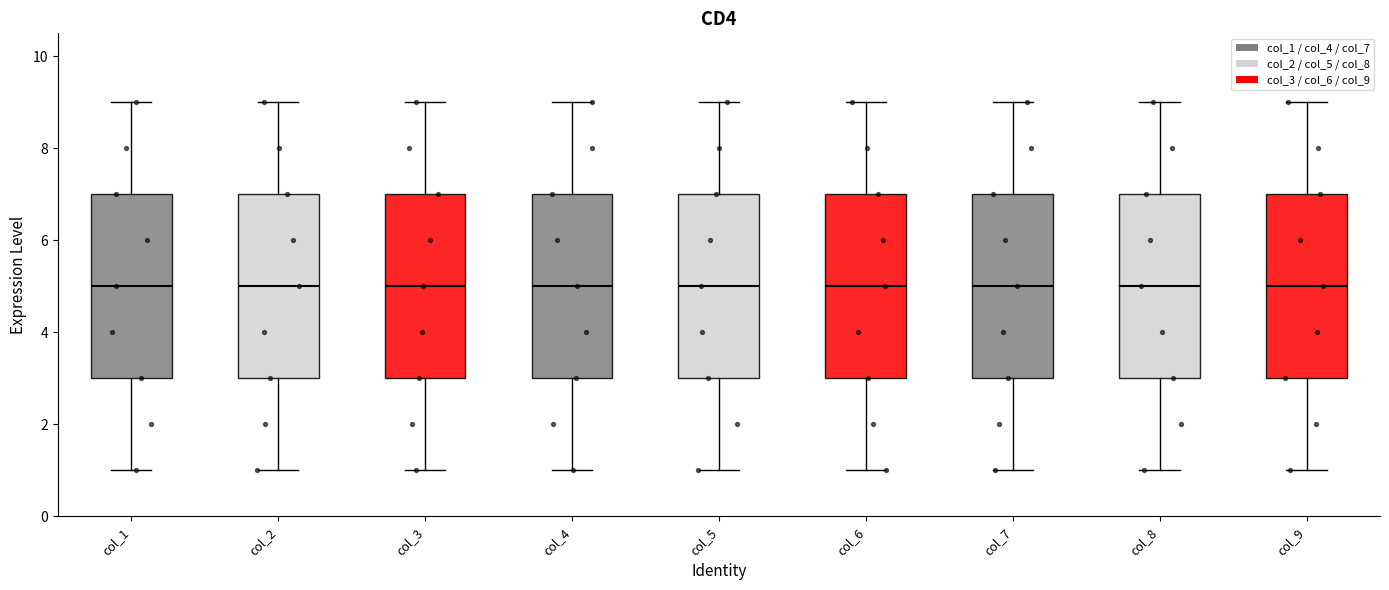

Reading left to right, transcribe this box plot: for each box, give where its median line is, the range the box spans, and where its two whiskers end, as read against the y-axis. The values are not printed on the chart, so give them approximately, as read against the axis.

col_1: median 5, box 3 to 7, whiskers 1 to 9
col_2: median 5, box 3 to 7, whiskers 1 to 9
col_3: median 5, box 3 to 7, whiskers 1 to 9
col_4: median 5, box 3 to 7, whiskers 1 to 9
col_5: median 5, box 3 to 7, whiskers 1 to 9
col_6: median 5, box 3 to 7, whiskers 1 to 9
col_7: median 5, box 3 to 7, whiskers 1 to 9
col_8: median 5, box 3 to 7, whiskers 1 to 9
col_9: median 5, box 3 to 7, whiskers 1 to 9